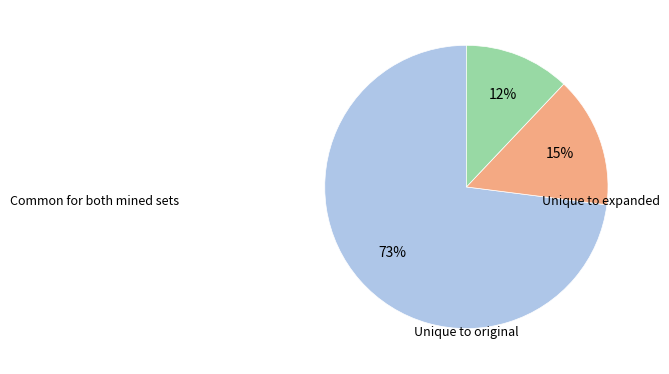

To the nearest percent, what is the average slice percentage?

33%